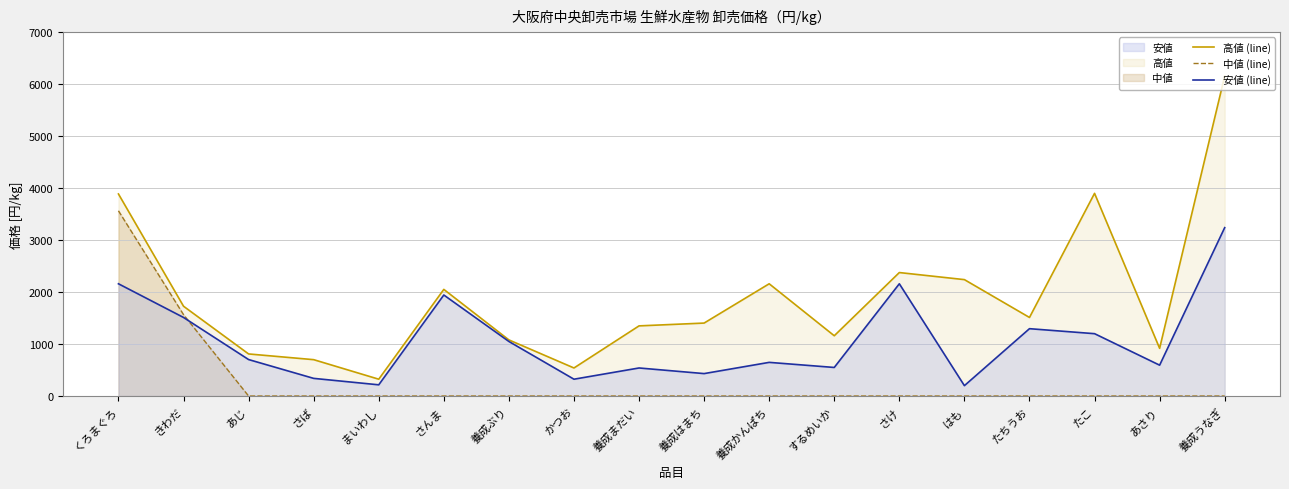

True or false: 中値 (line) and 高値 (line) cross at least once.

False